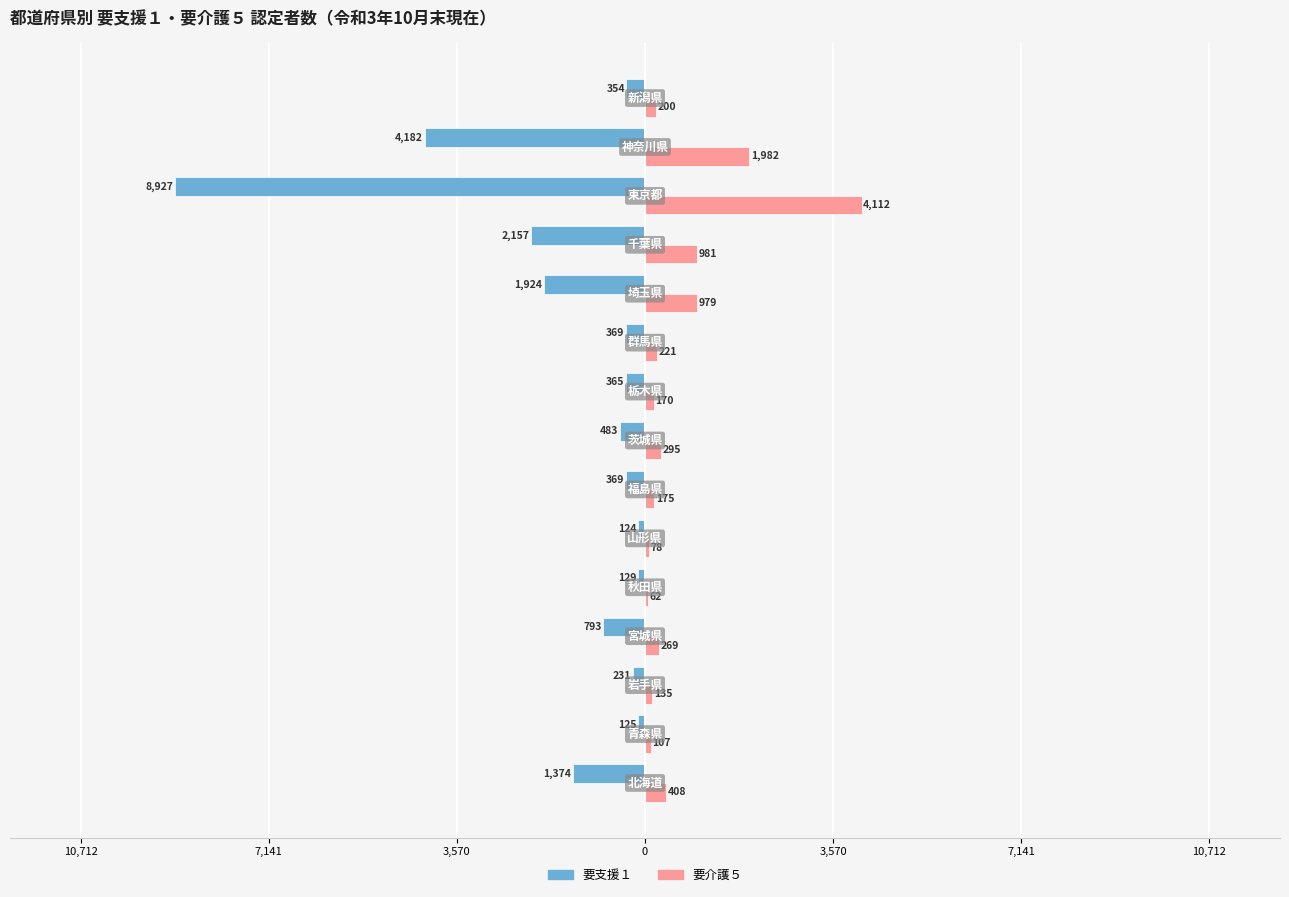

What are all the series names shown in the legend?

要支援１, 要介護５